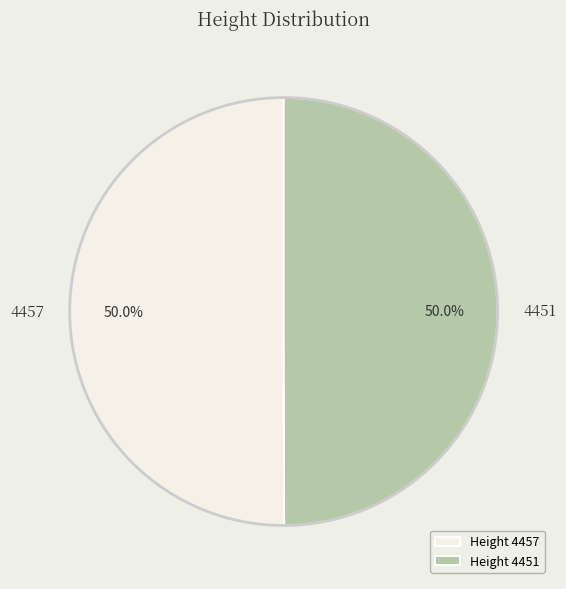

Approximately how many times larger is the value at 4451 compared to 4457?

1.0